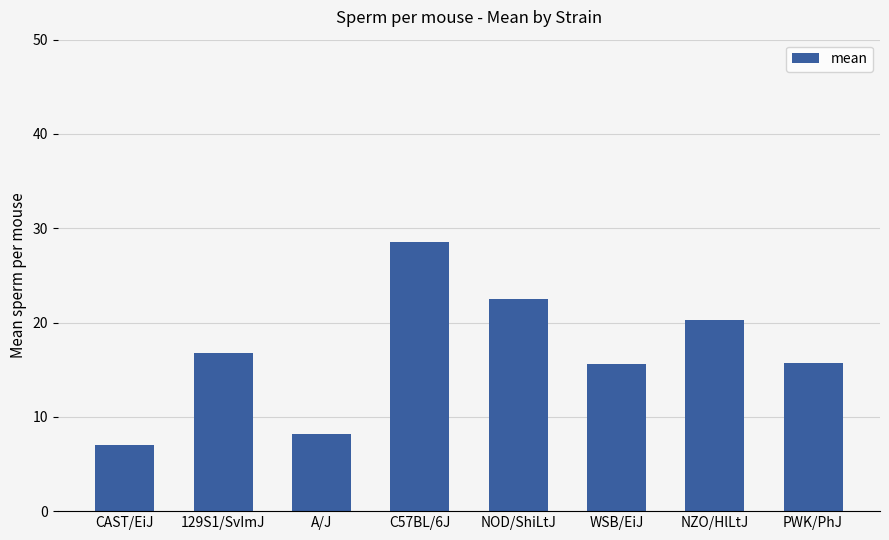

How many series are shown in this chart?

1